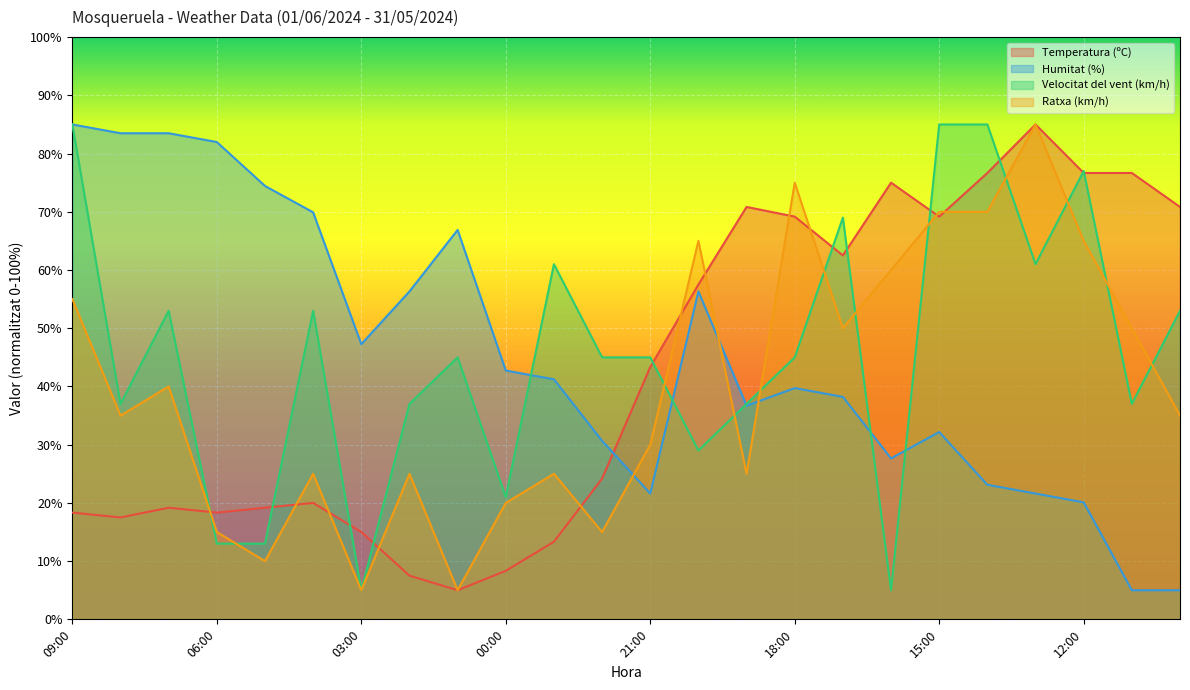

The value of Humitat (%) at 04:00 is 26.2. True or false?

False